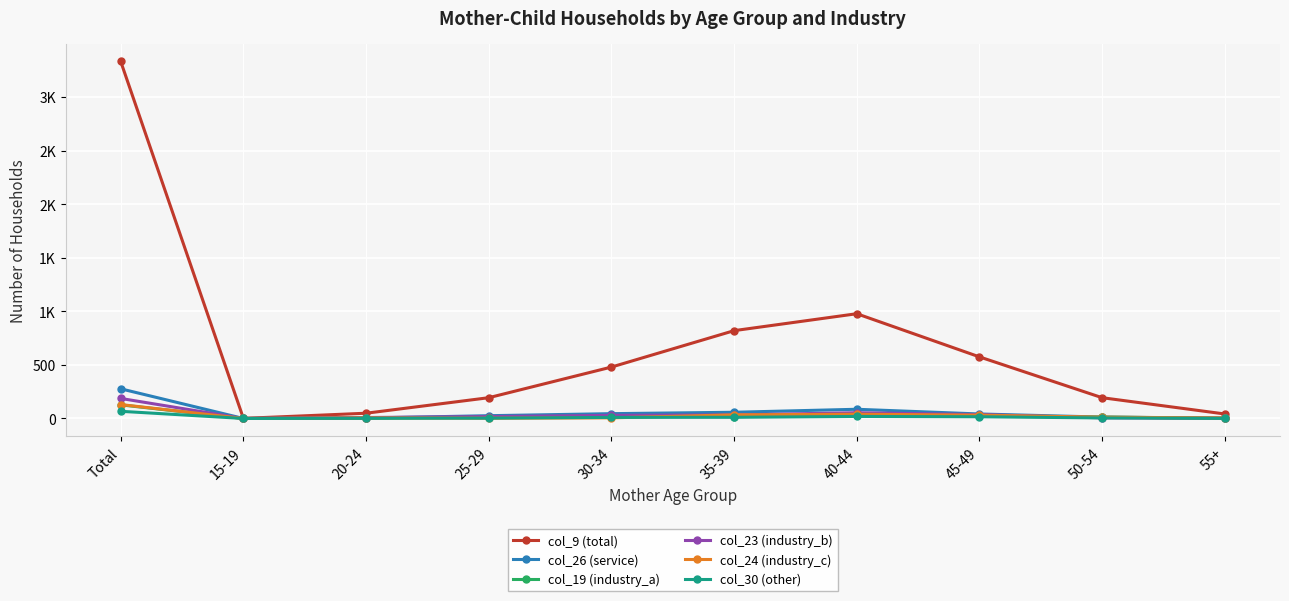

Which series has the largest range (max minus min)?

col_9 (total)